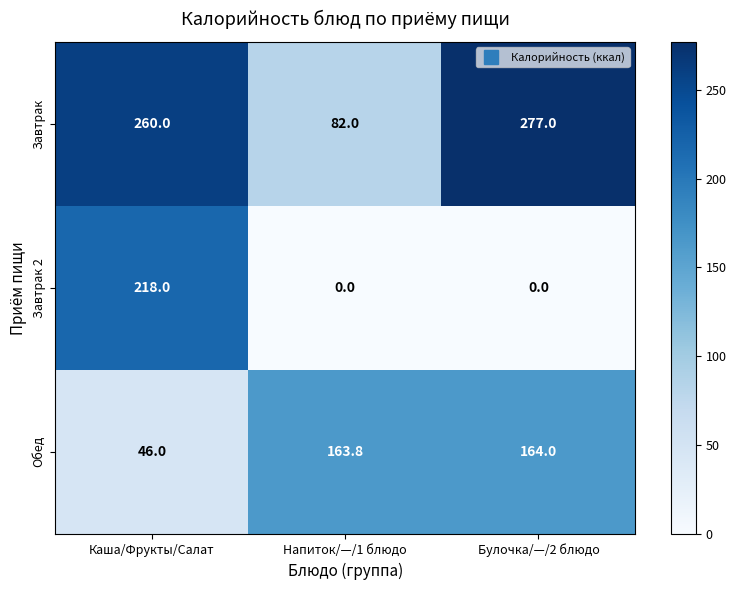

Rank the series by their average value, from highest to lowest.

Завтрак, Обед, Завтрак 2